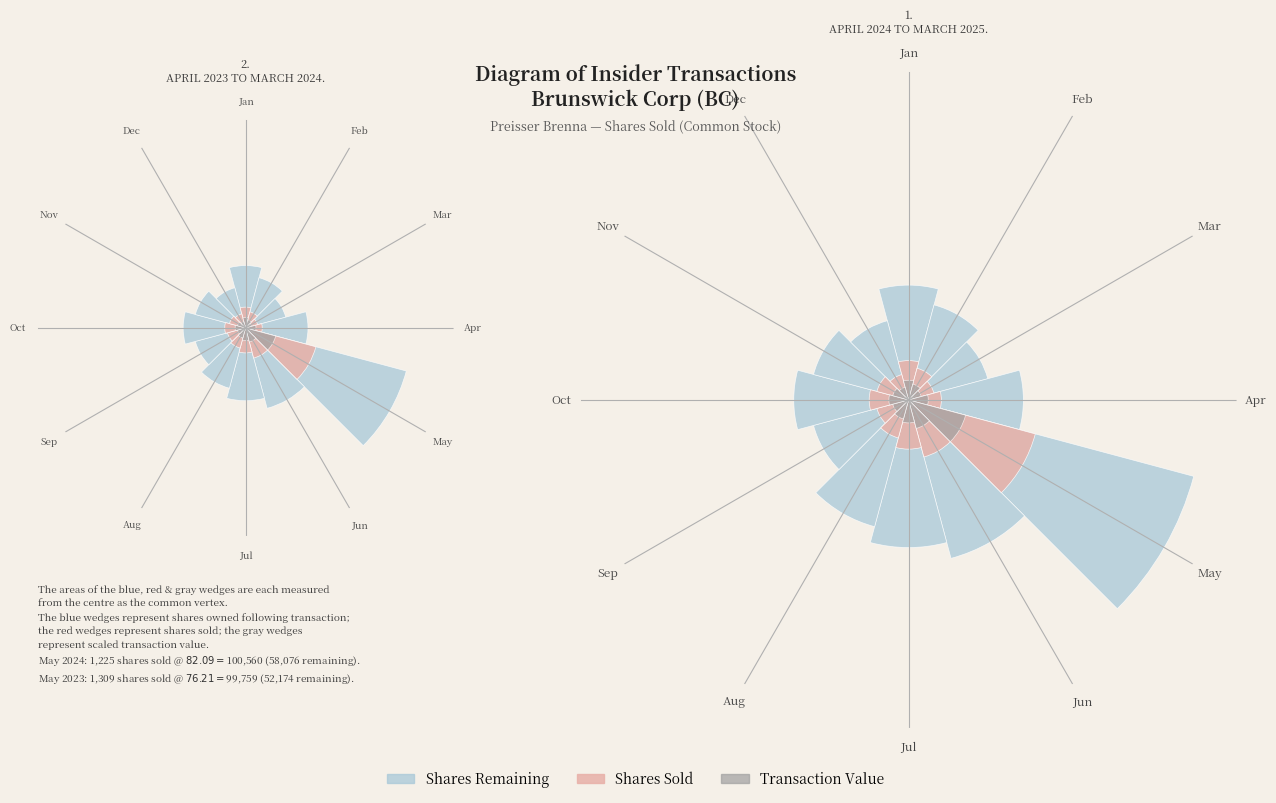

Does Nov account for over 50% of the chart?

No